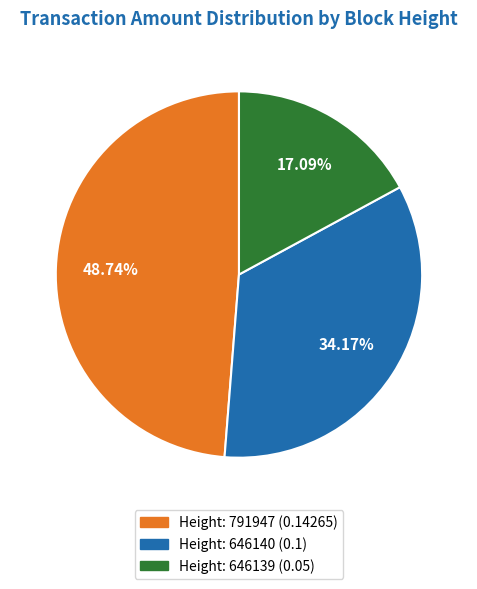

Is there a majority slice in this chart?

No